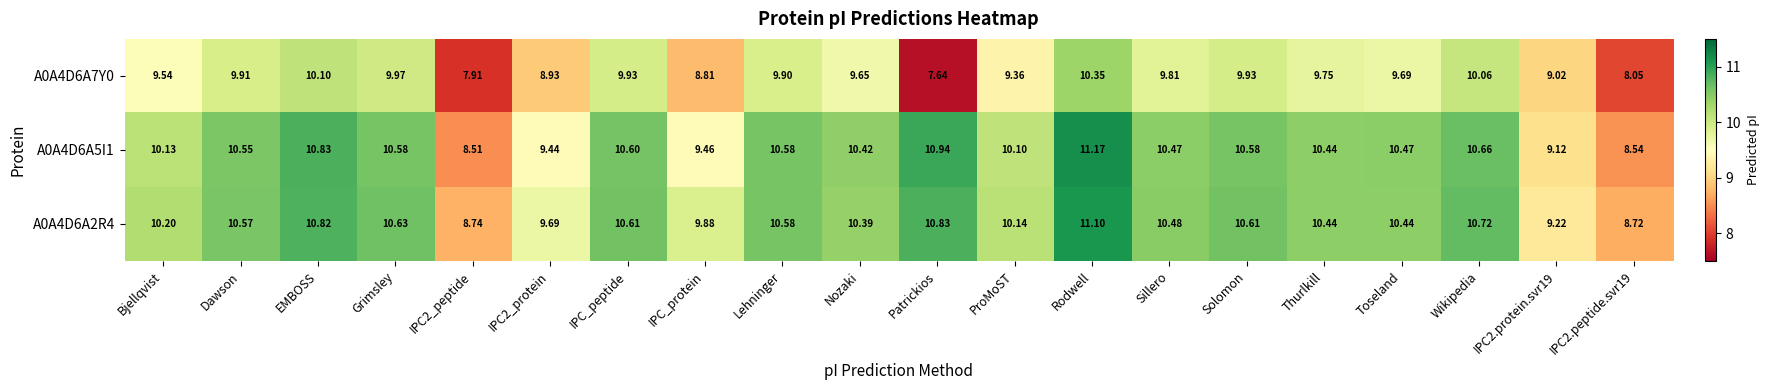

At which label does A0A4D6A5I1 first exceed 10?

Bjellqvist